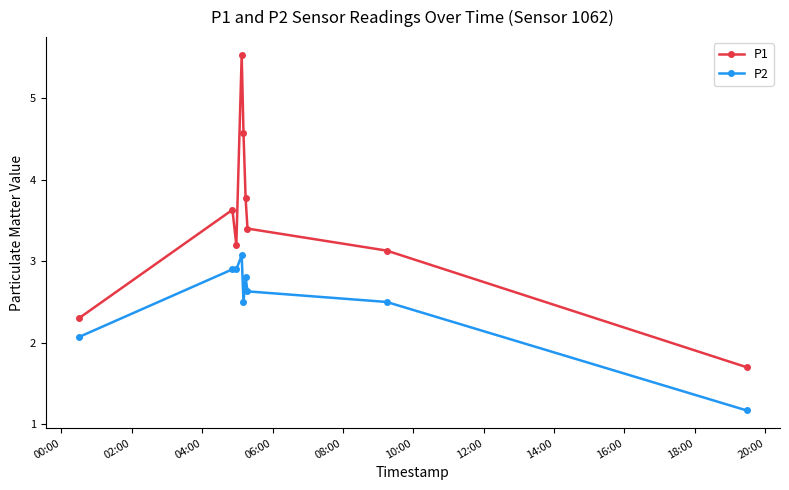

True or false: P1 and P2 intersect in this chart.

False